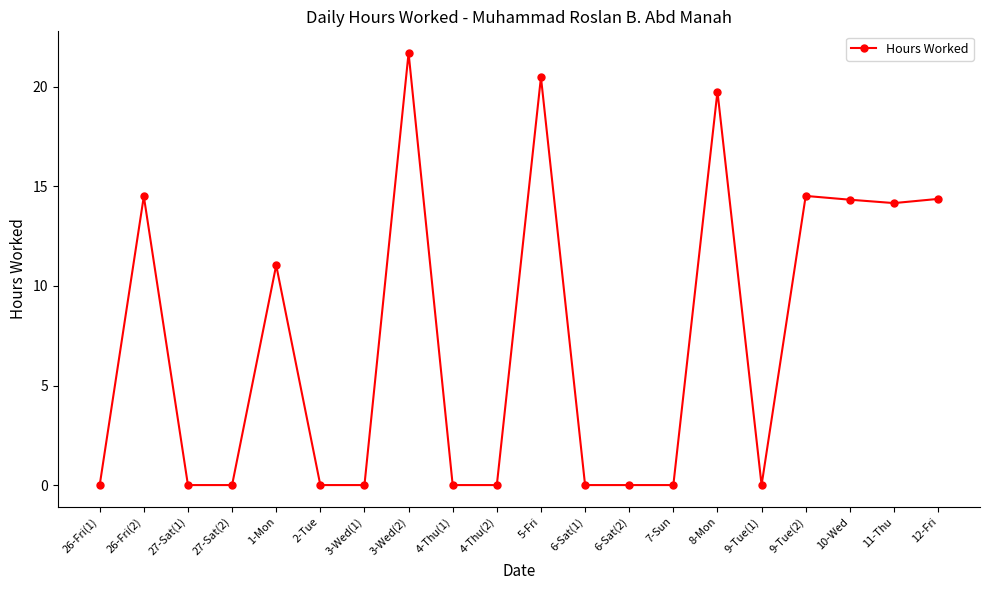

What is the label of the 15th point from the right?

2-Tue